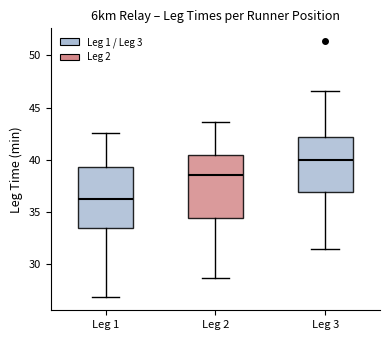

Reading left to right, read every box against the y-axis: the position of its median line, the range the box covers, and the ends of its whiskers. The values are not printed on the chart, so give them approximately, as read against the axis.

Leg 1: median 36.0, box 33.5 to 39.5, whiskers 27.0 to 42.5
Leg 2: median 38.5, box 34.5 to 40.5, whiskers 28.5 to 43.5
Leg 3: median 40.0, box 37.0 to 42.0, whiskers 31.5 to 46.5